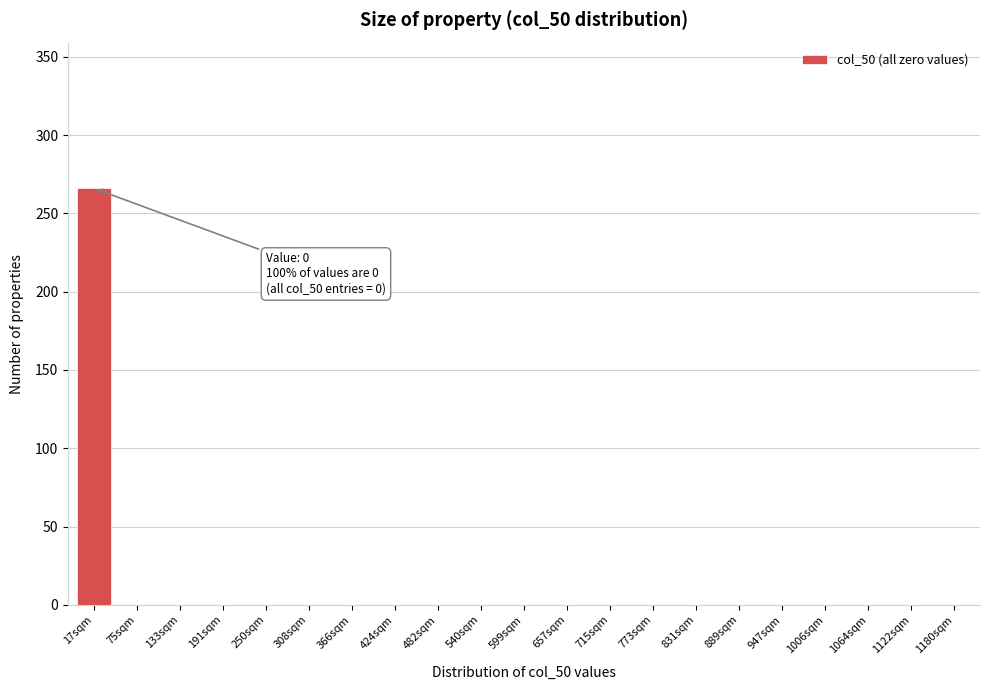

Reading left to right, what are all the values shown in this chart?

17sqm=266	75sqm=0	133sqm=0	191sqm=0	250sqm=0	308sqm=0	366sqm=0	424sqm=0	482sqm=0	540sqm=0	599sqm=0	657sqm=0	715sqm=0	773sqm=0	831sqm=0	889sqm=0	947sqm=0	1006sqm=0	1064sqm=0	1122sqm=0	1180sqm=0